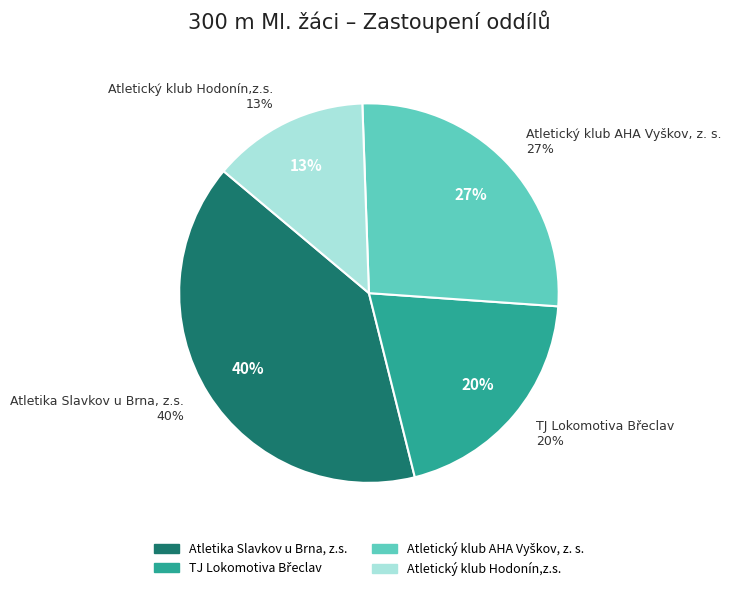

What is the smallest slice in the pie chart?

Atletický klub Hodonín,z.s.